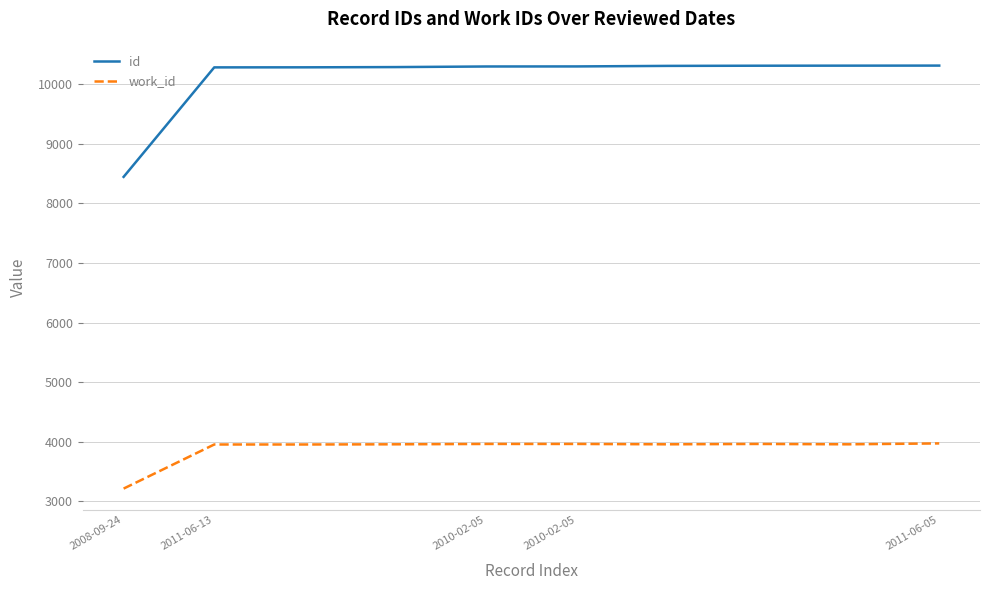

What is the greatest value displayed?

10311